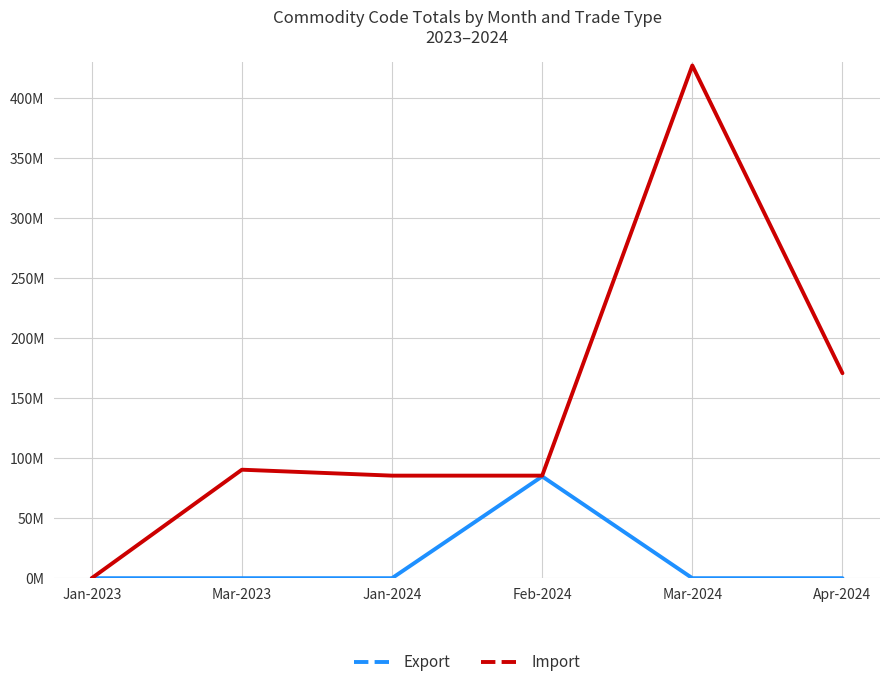

What are all the series names shown in the legend?

Export, Import